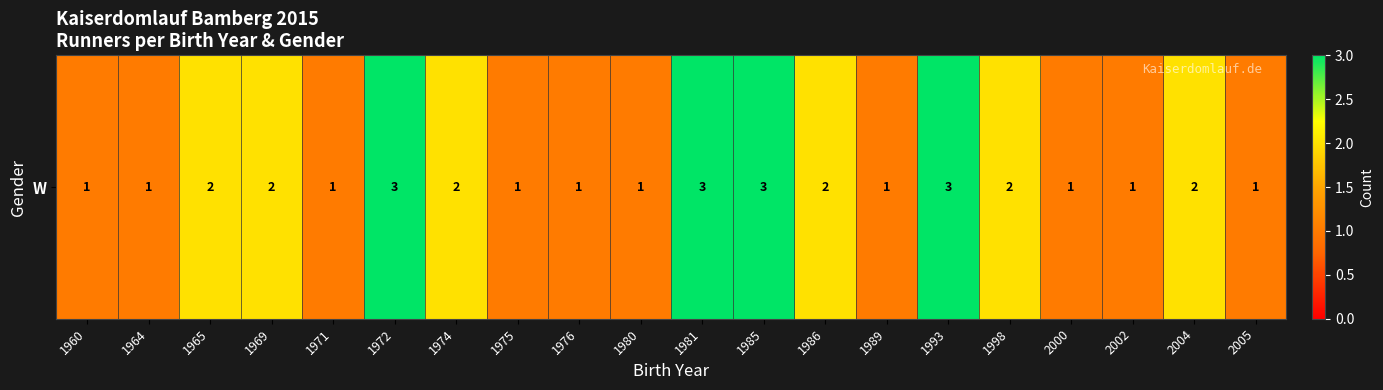

How many categories are shown in the chart?

20